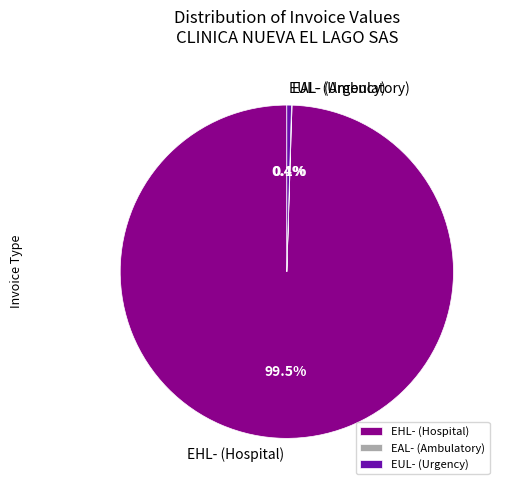

What percentage is NOT represented by EUL- (Urgency)?

99.6%